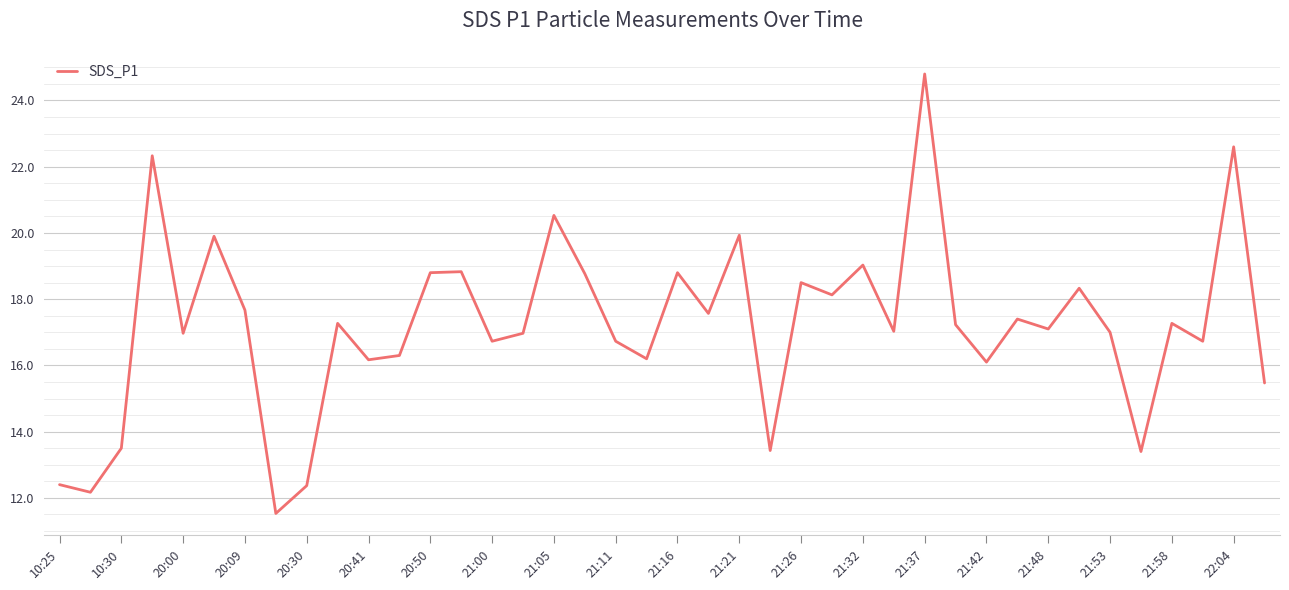

What is the difference between the maximum and minimum values?

13.3